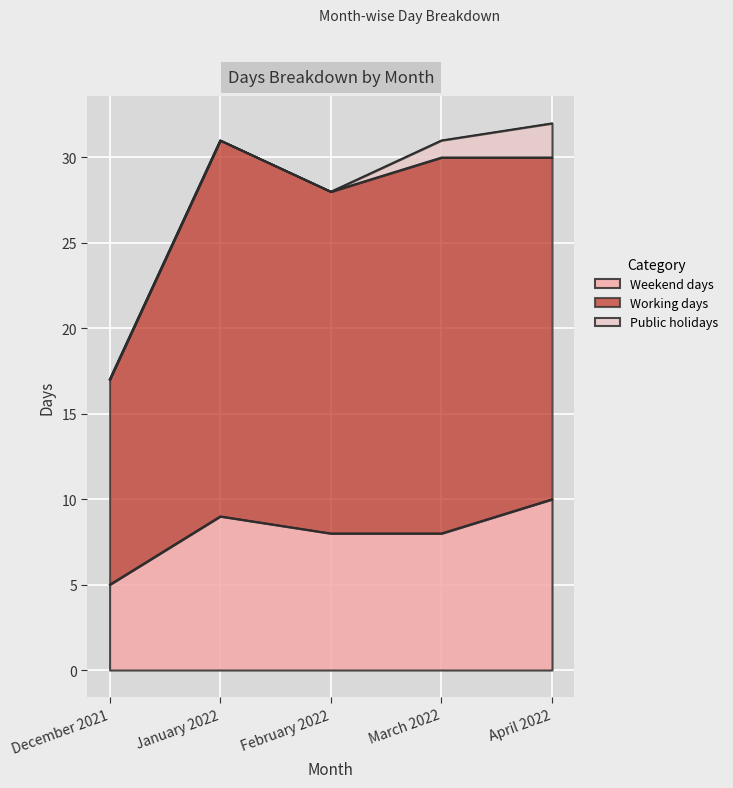

What is the spread (max minus min) of values at January 2022?

22